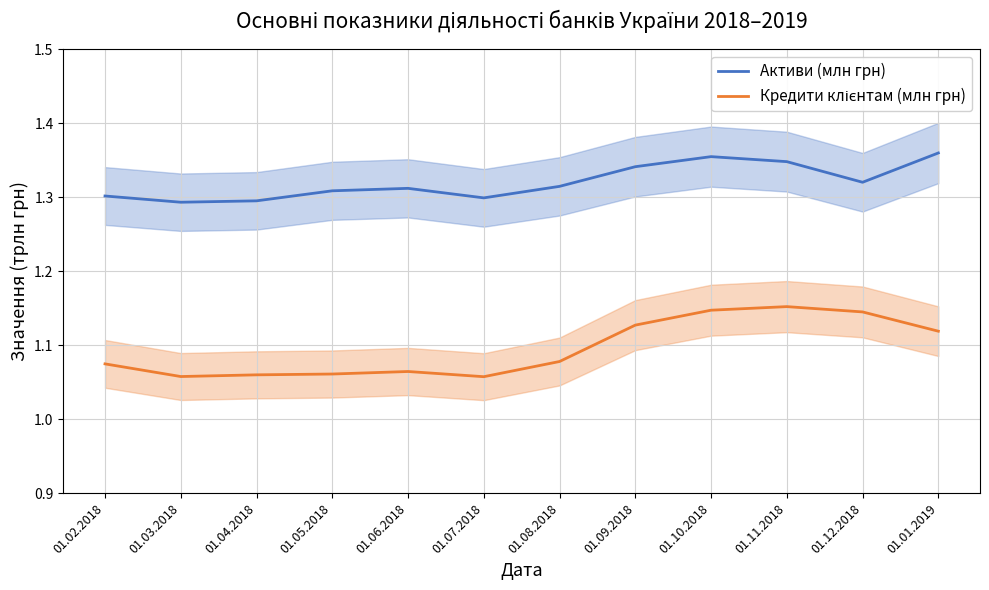

What is the difference between the Кредити клієнтам (млн грн) values at 01.04.2018 and 01.01.2019?

0.1